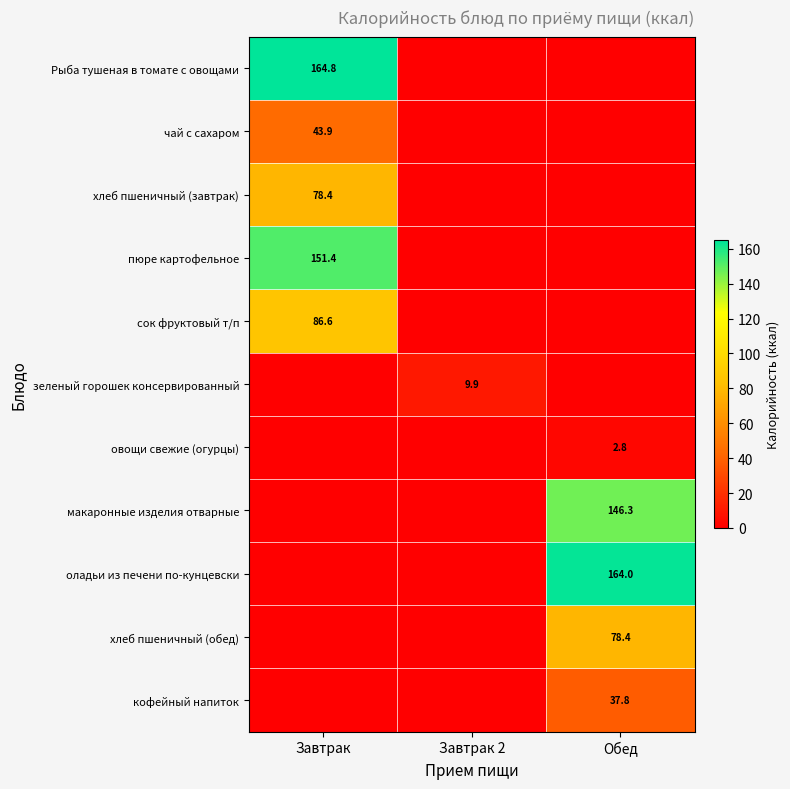

Is it true that овощи свежие (огурцы) equals 1.3 at Обед?

False